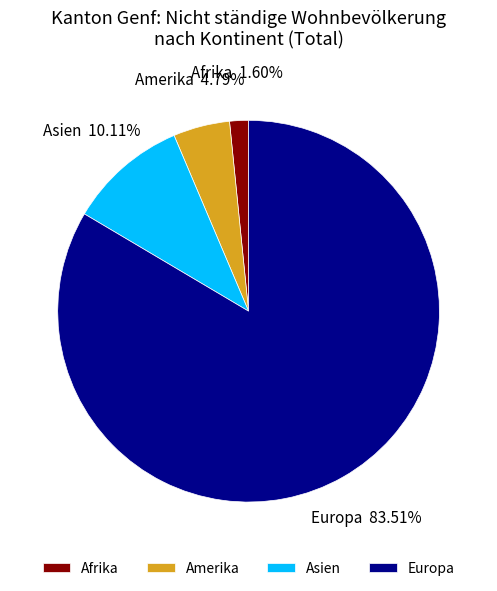

What is the largest slice in the pie chart?

Europa